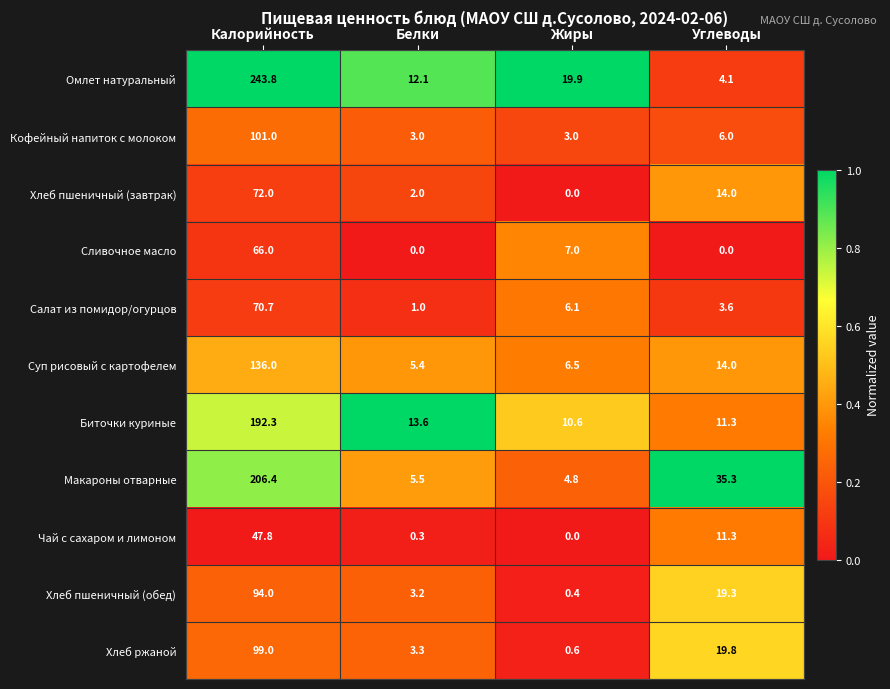

Is it true that Хлеб пшеничный (обед) equals 5.1 at Белки?

False